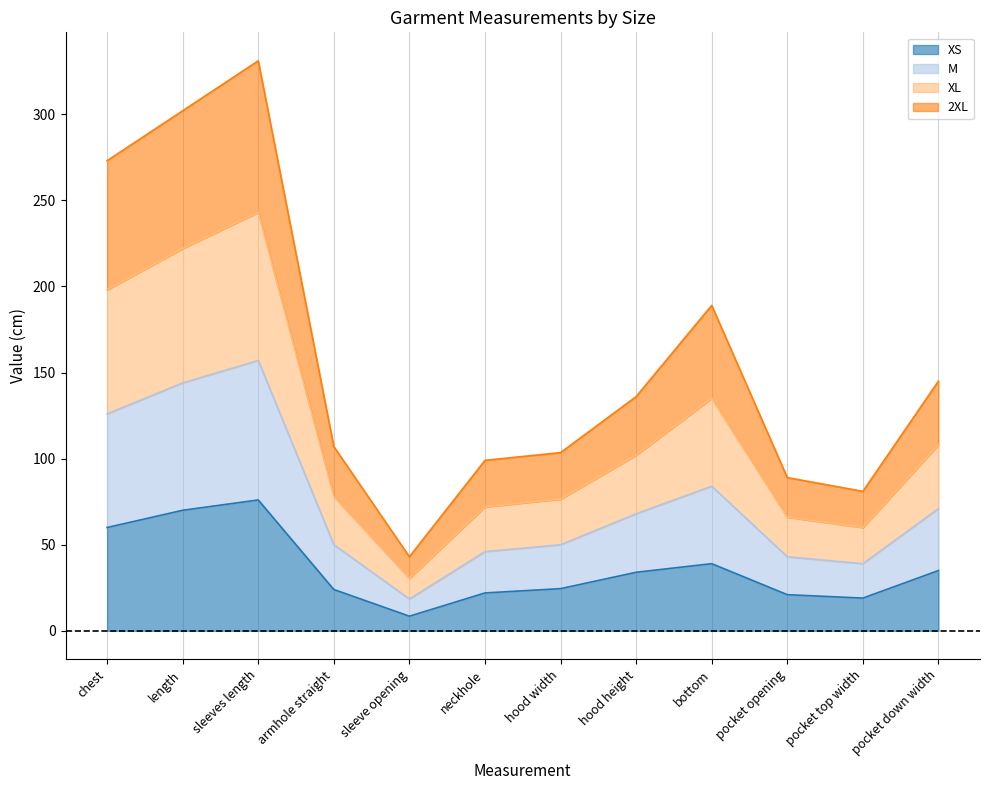

Which has a higher value, pocket down width or chest?

chest